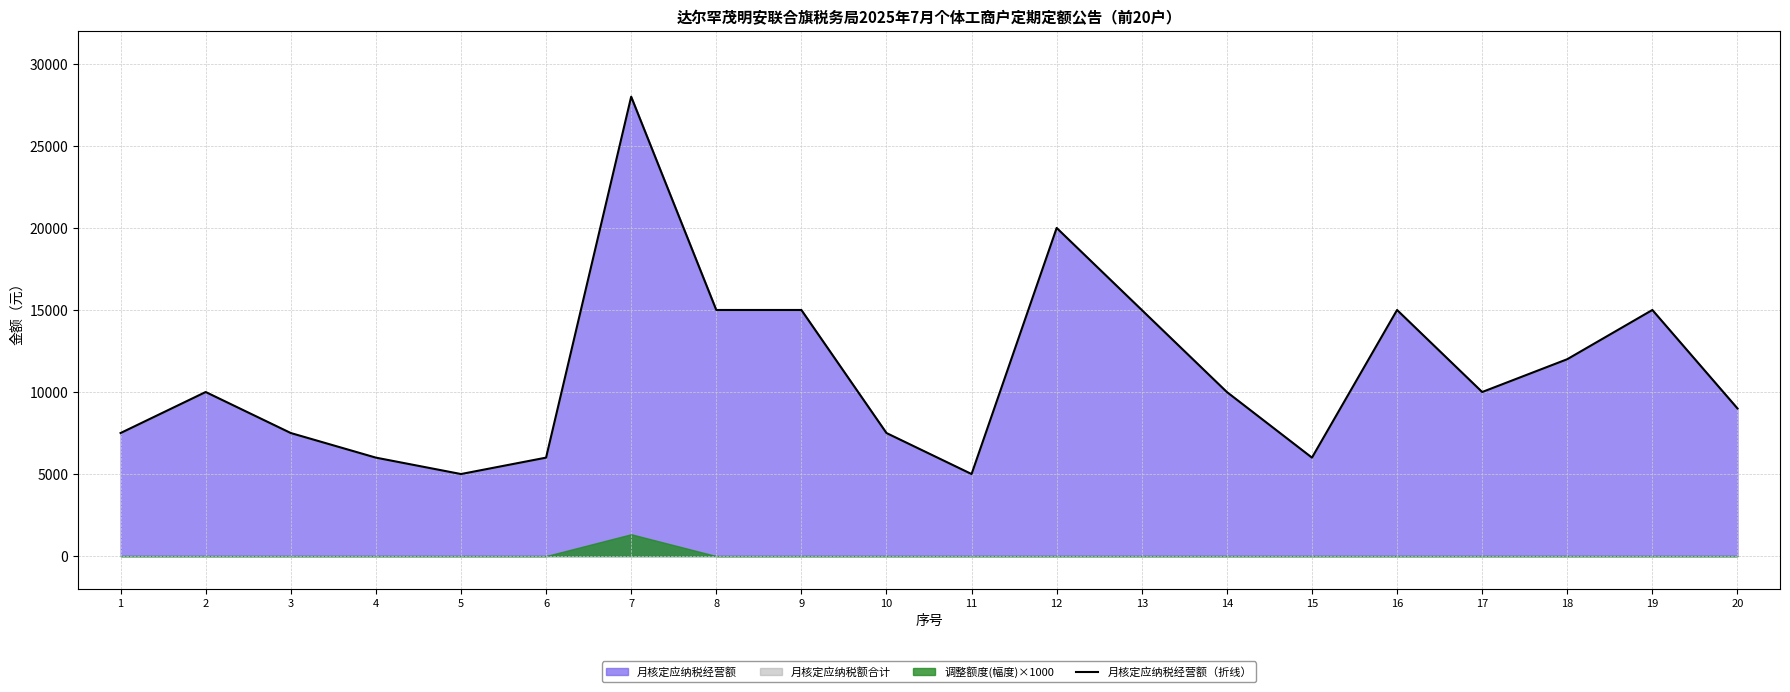

What is the difference between the maximum and minimum values?

23000